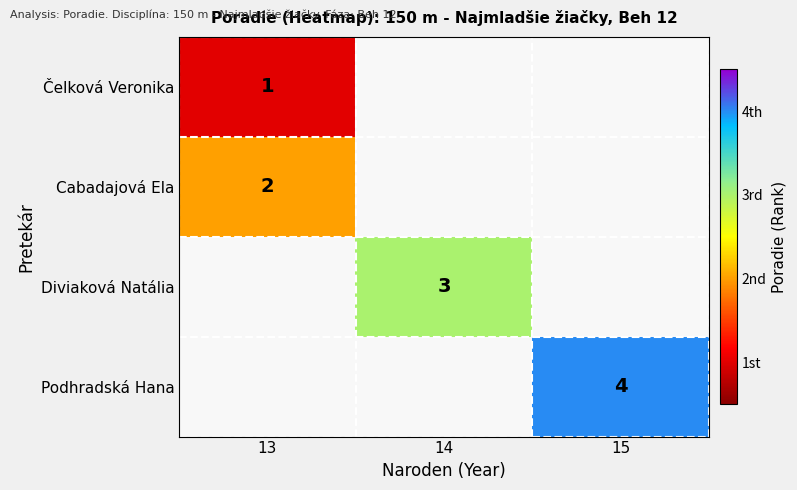

At how many categories does at least one series exceed 2?

2